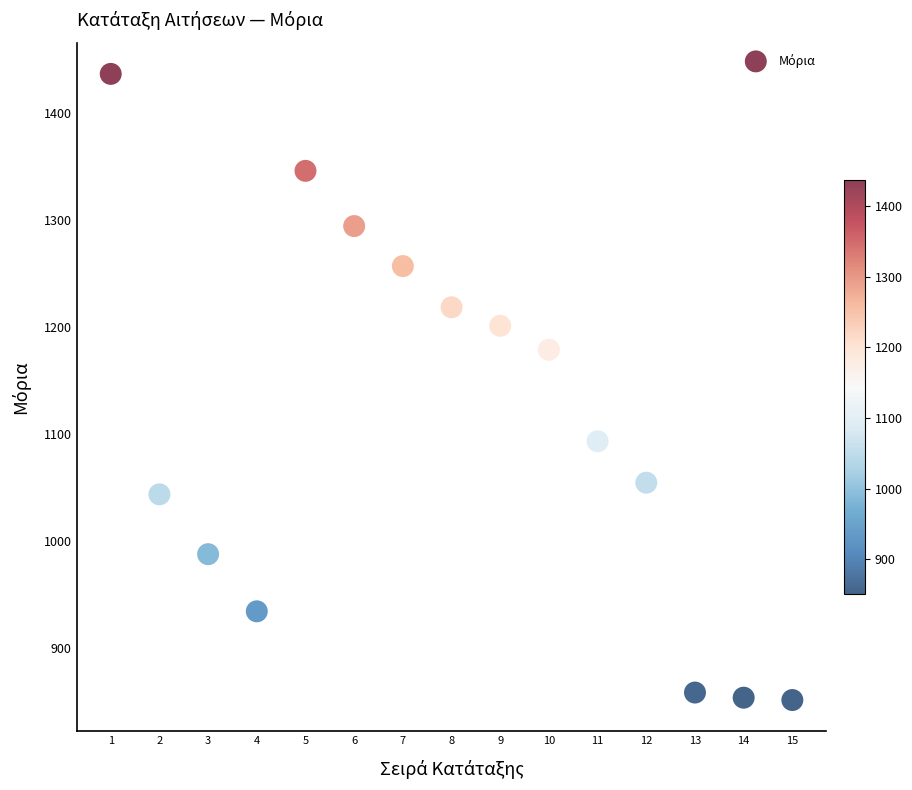

What Y value in the scatter plot is closest to 1143?

1178.7